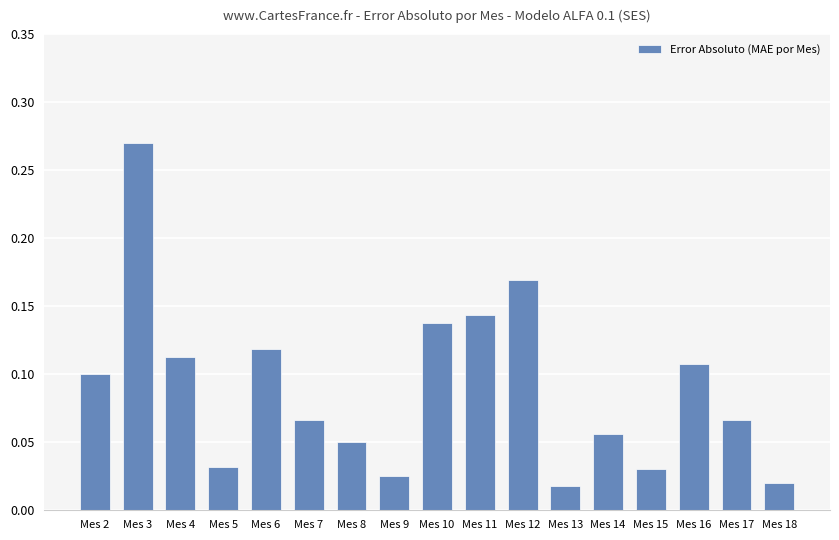

Is it true that the value at Mes 14 is 0.0?

False